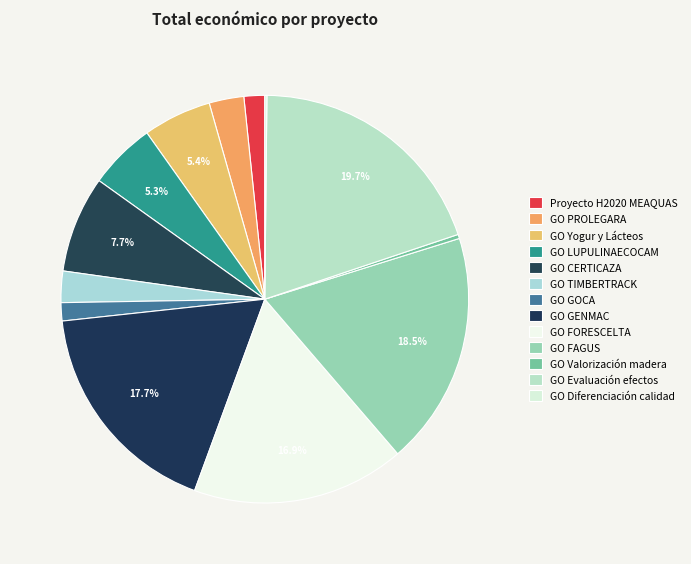

What is the change in value from GO FORESCELTA to GO Valorización madera?

-503217